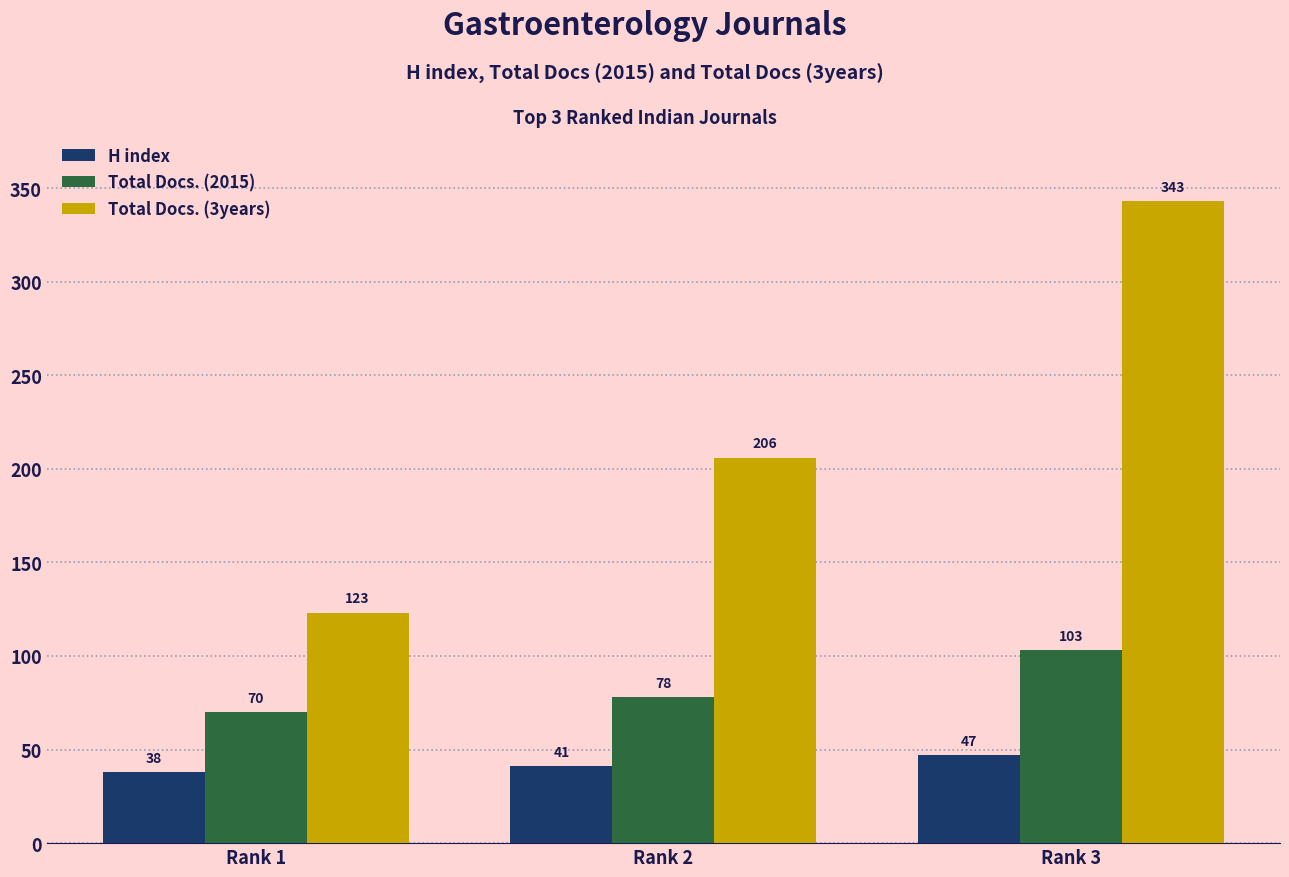

What is the difference between the maximum and minimum values in the Total Docs. (2015) series?

33